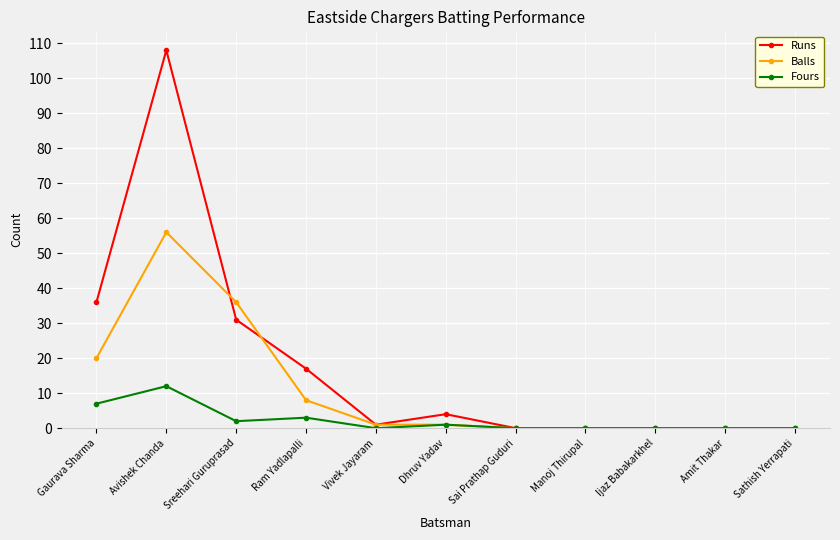

Where is the first local minimum for Runs?

Vivek Jayaram